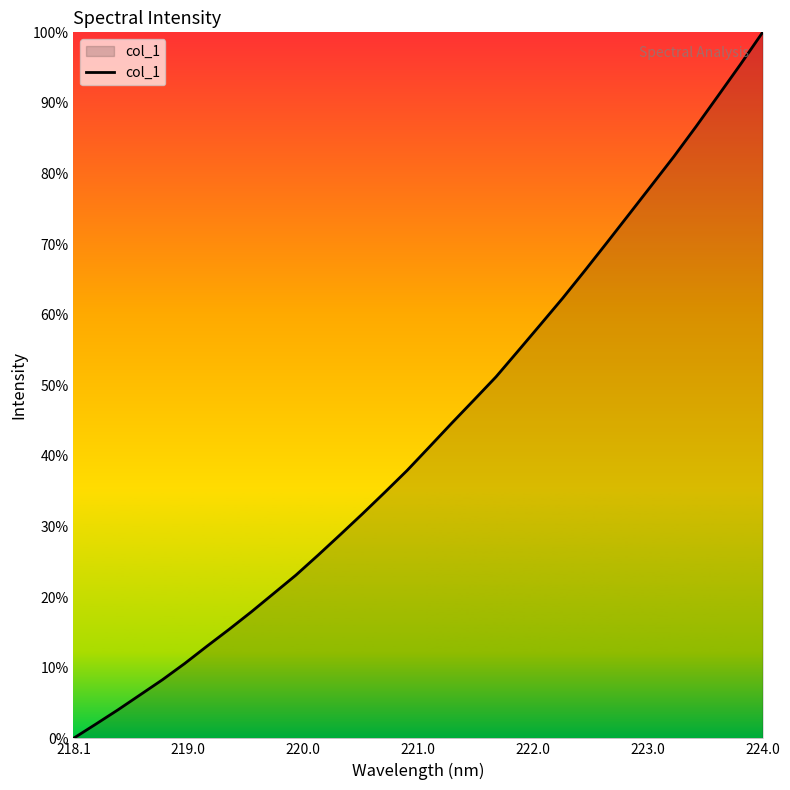

True or false: there are more than 2 points higher than both neighbors.

False